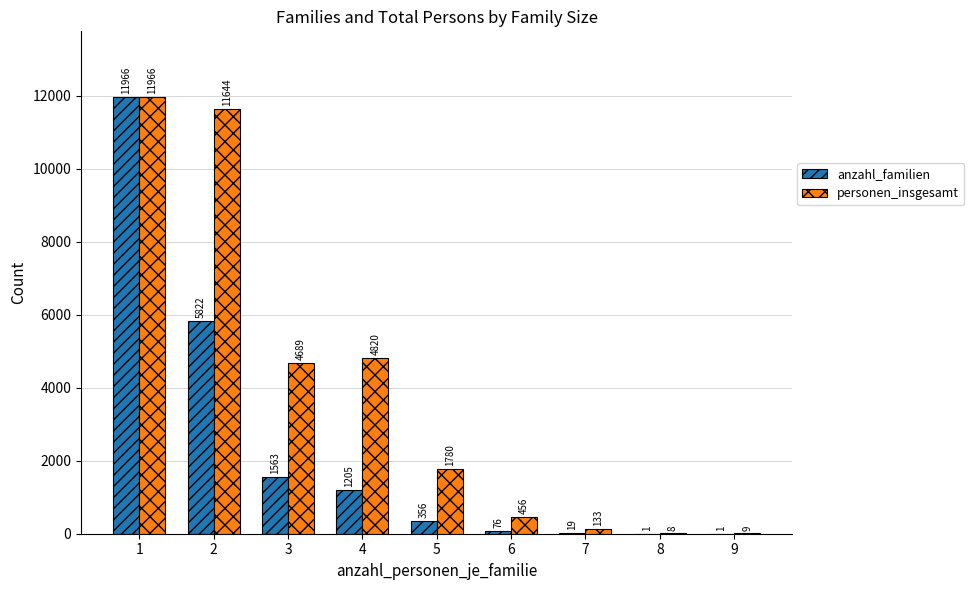

At which label does personen_insgesamt first exceed 1780?

1